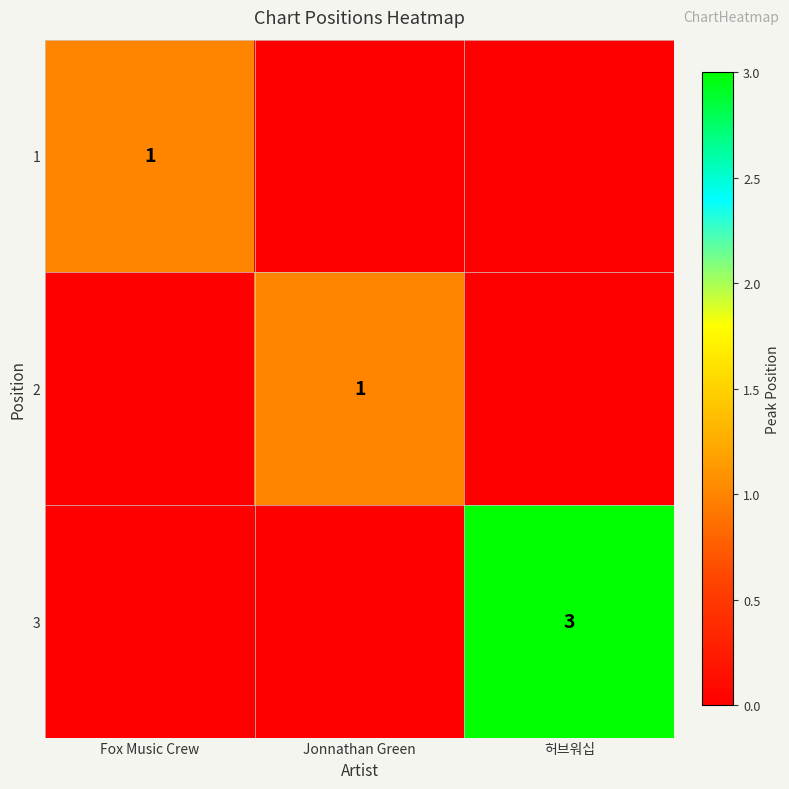

Count the number of categories in the chart.

3